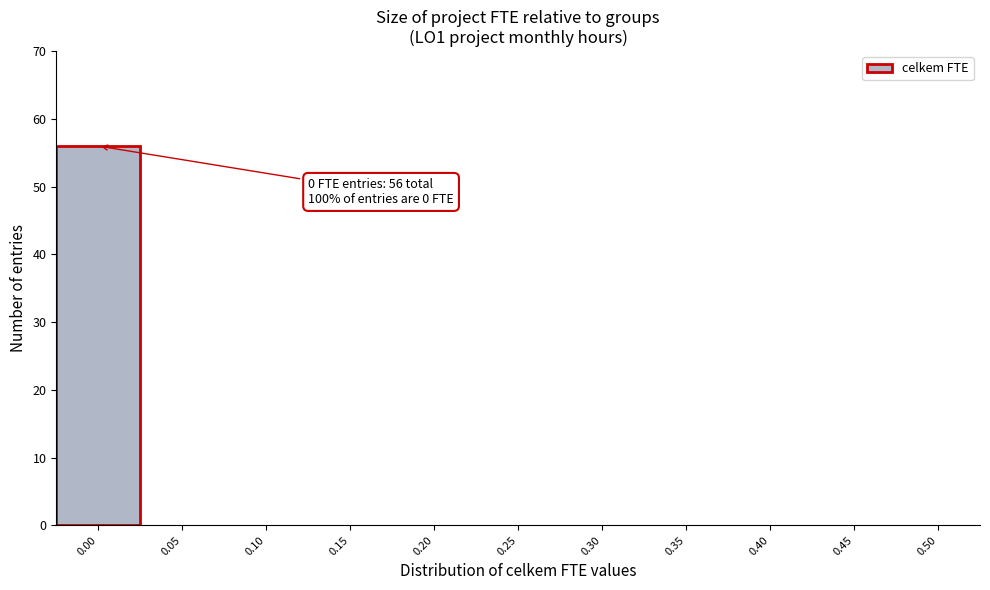

Reading left to right, what are all the values shown in this chart?

0.00=56	0.05=0	0.10=0	0.15=0	0.20=0	0.25=0	0.30=0	0.35=0	0.40=0	0.45=0	0.50=0